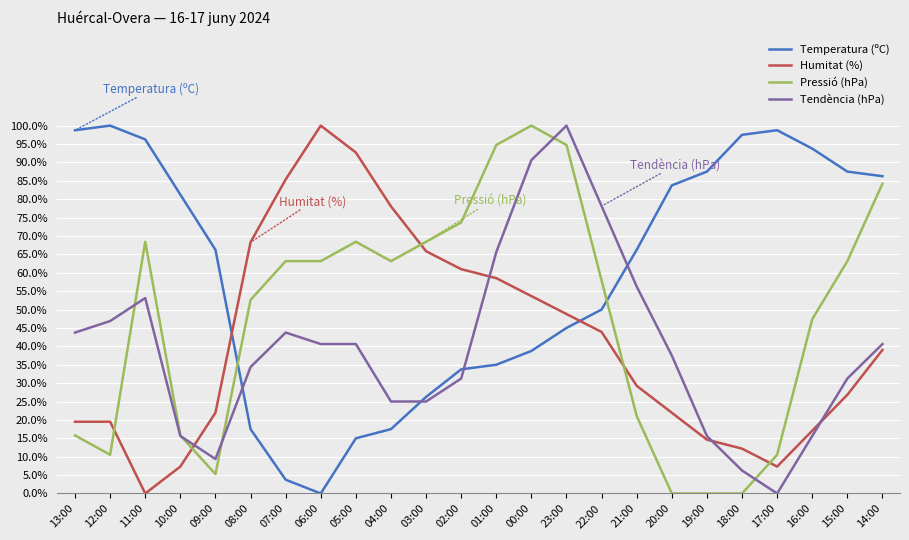

Where do Tendència (hPa) and Temperatura (ºC) first cross each other?

09:00 and 08:00